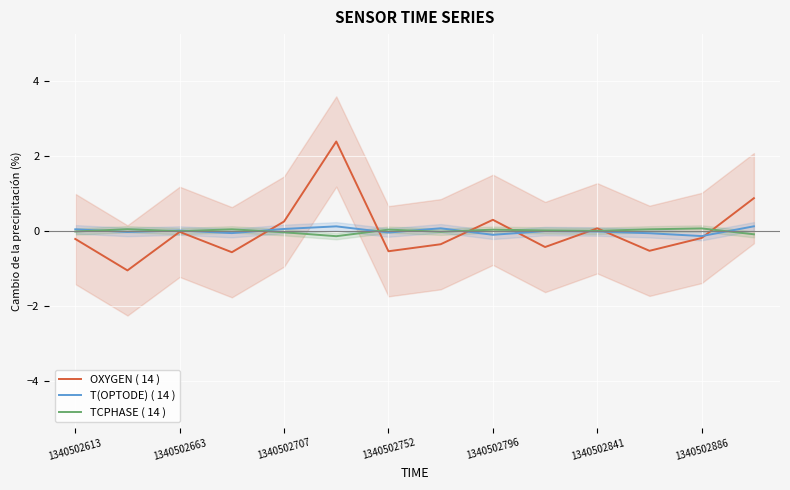

How many lines are shown in the chart?

3